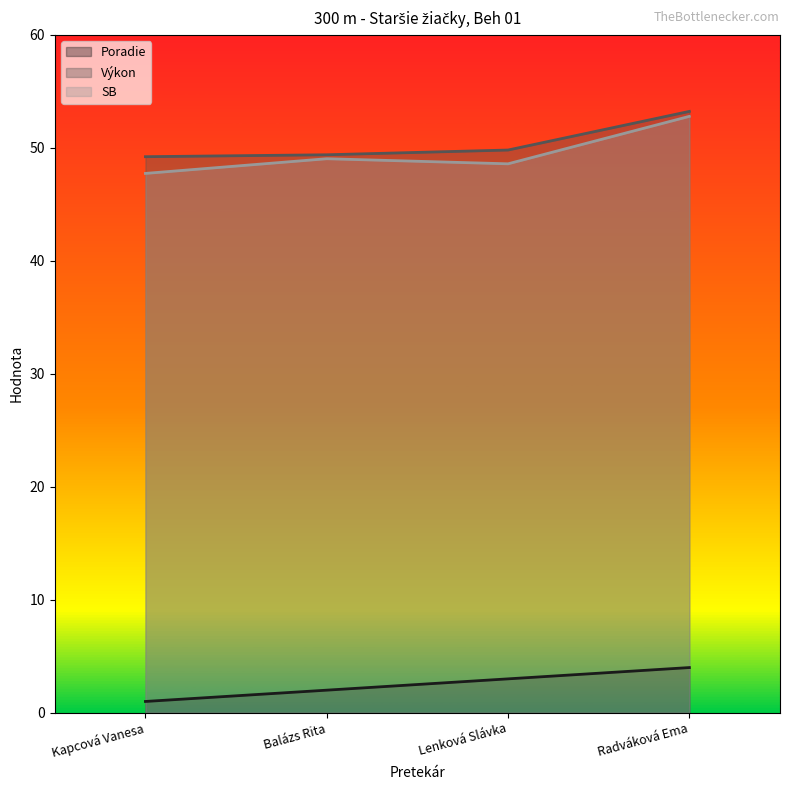

At which label does Výkon reach its peak?

Radváková Ema